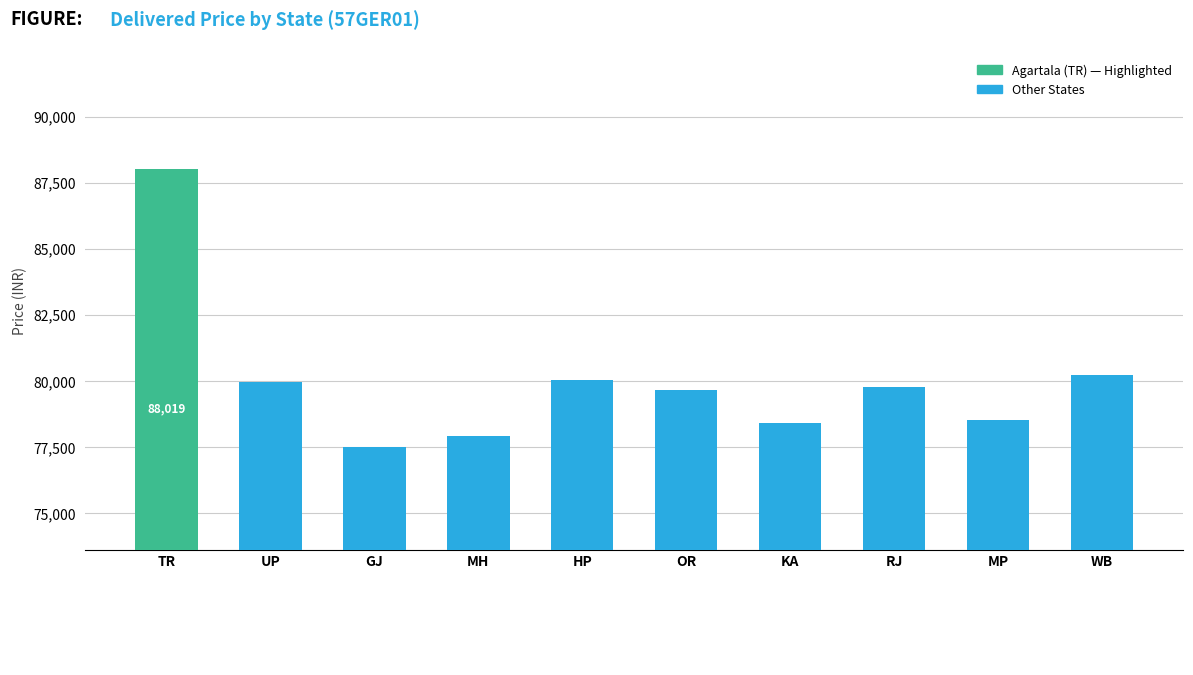

What is the difference between the maximum and minimum values in the 57GMR02 series?

10521